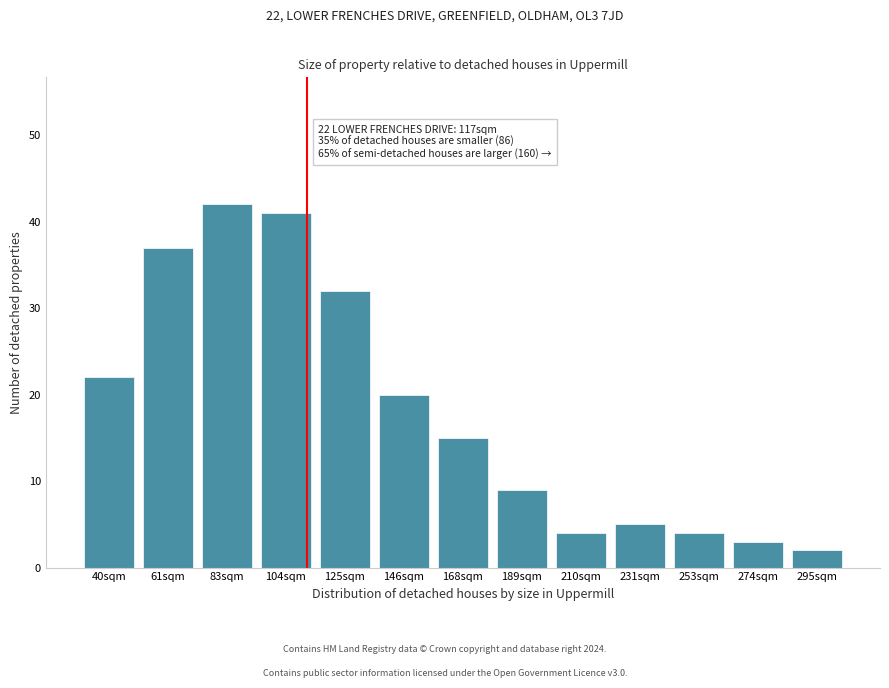

Reading left to right, extract all data points from this chart.

22	37	42	41	32	20	15	9	4	5	4	3	2